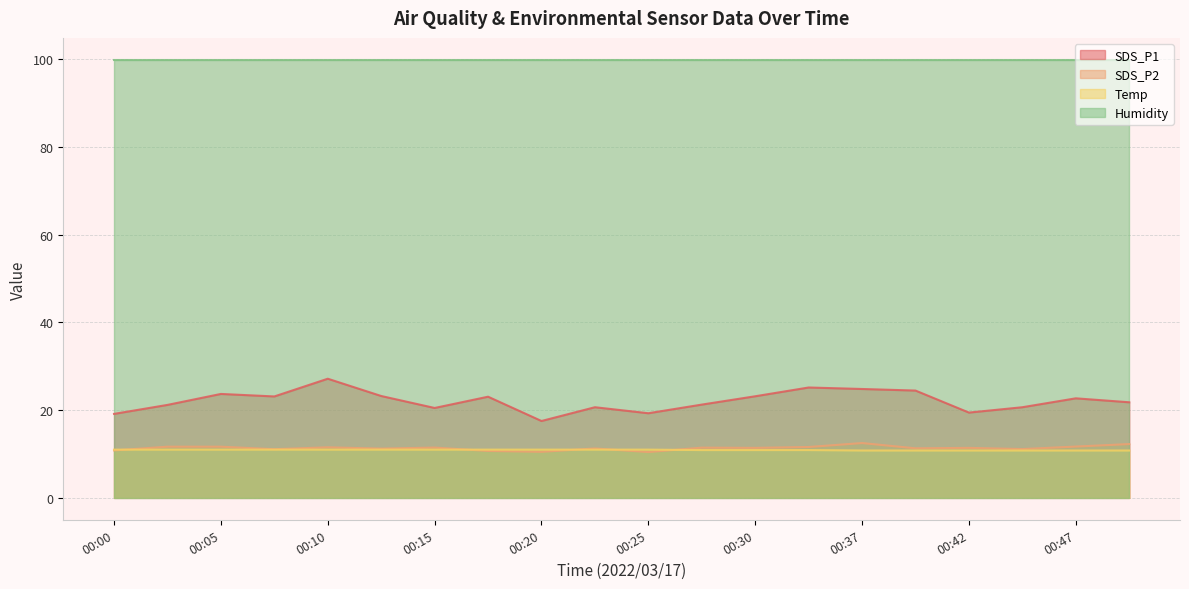

What is the value of the Temp point at the 5th from the left?

11.0